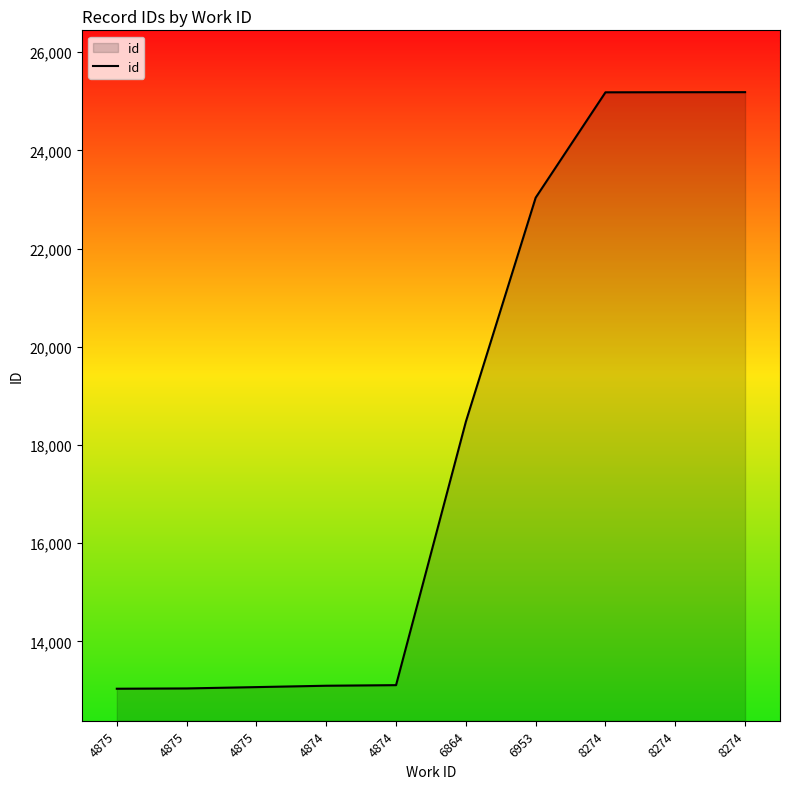

Rank the categories by value from lowest to highest.

4875, 4875, 4875, 4874, 4874, 6864, 6953, 8274, 8274, 8274